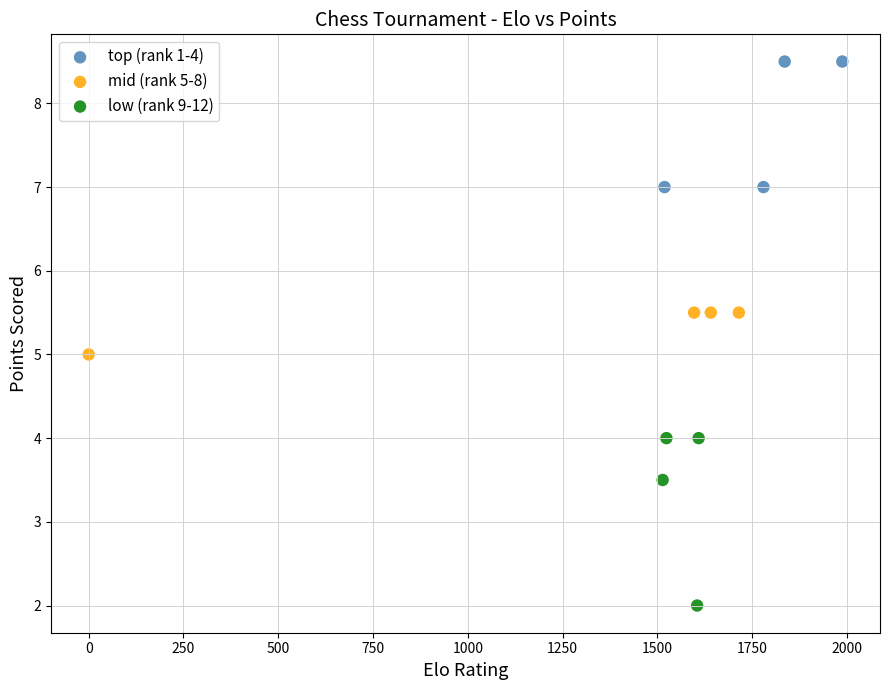

Which series reaches the minimum Y coordinate?

low (rank 9-12)